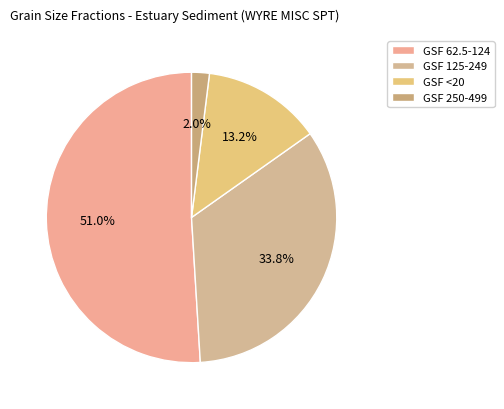

To the nearest percent, what is the difference between the GSF 250-499 and GSF <20 slice percentages?

11%